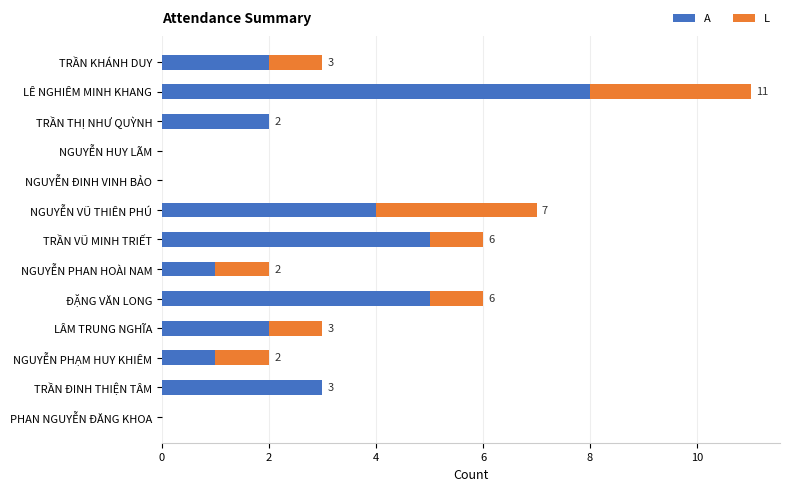

At which category is the sum across all series the highest?

LÊ NGHIÊM MINH KHANG